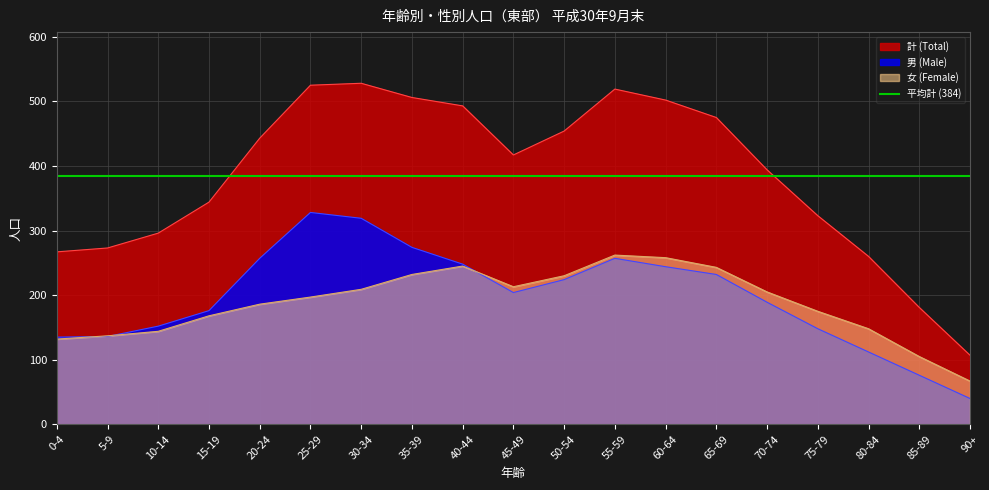

Is it true that 男 (Male) equals 145 at 35-39?

False